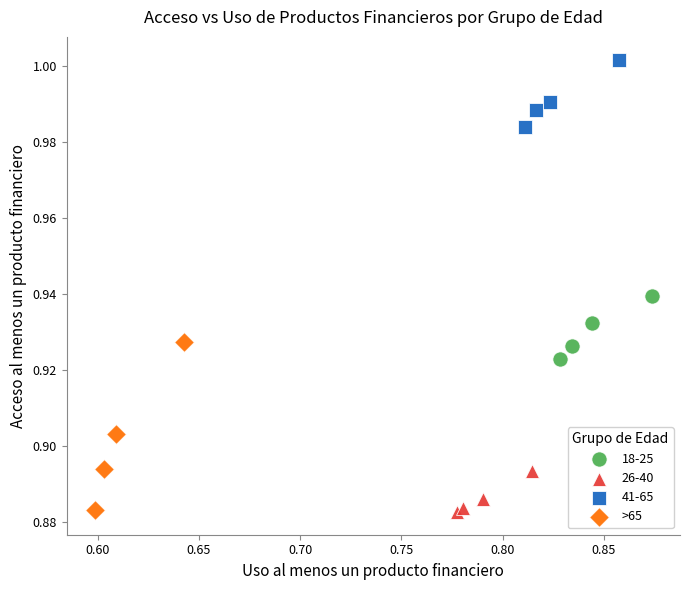

Which series has the largest Y range (max minus min)?

>65